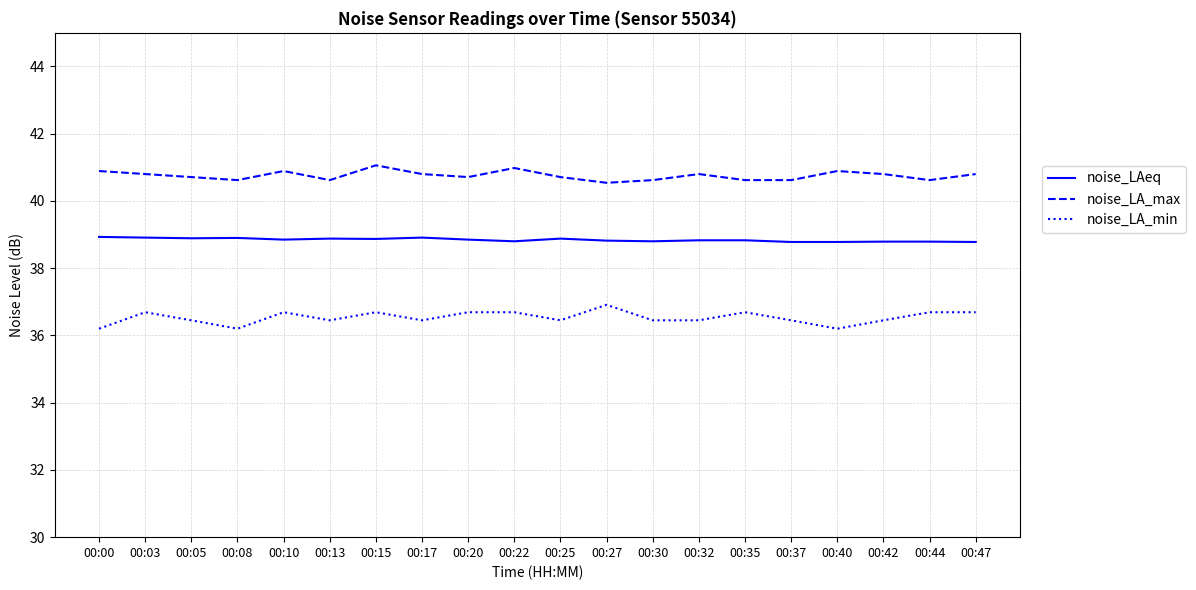

What are all the series names shown in the legend?

noise_LAeq, noise_LA_max, noise_LA_min